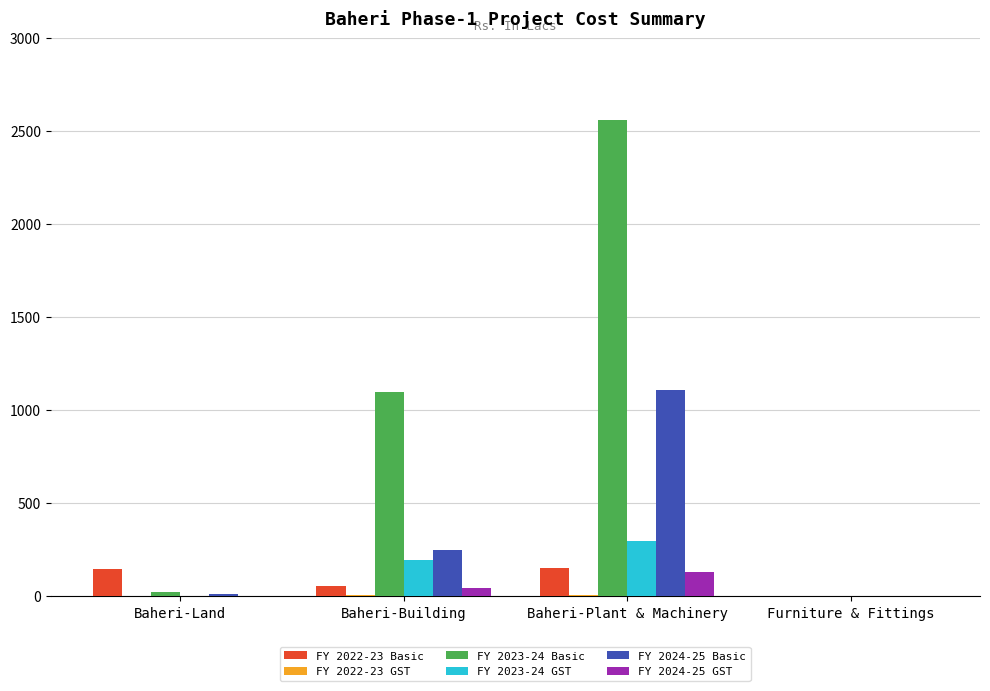

How many values in the FY 2023-24 GST series exceed 196?

2